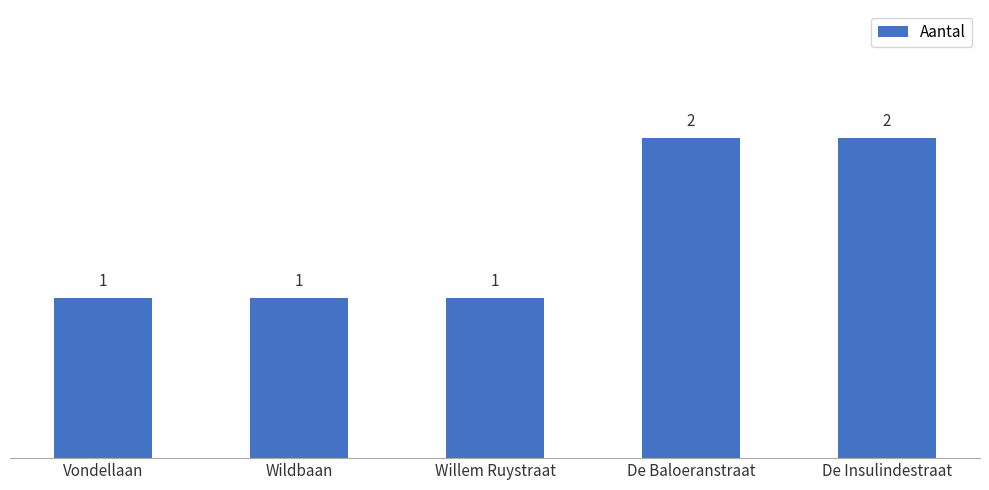

What is the value of the 4th bar from the left?

2